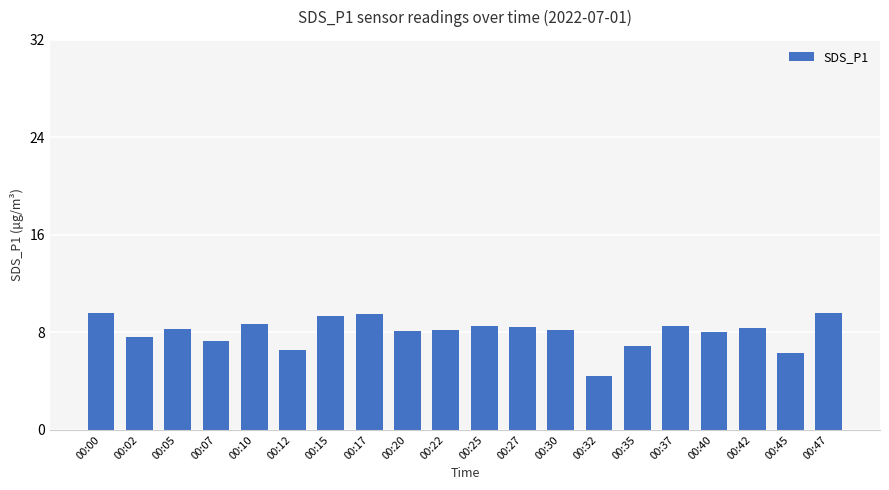

Are the bars horizontal?

No